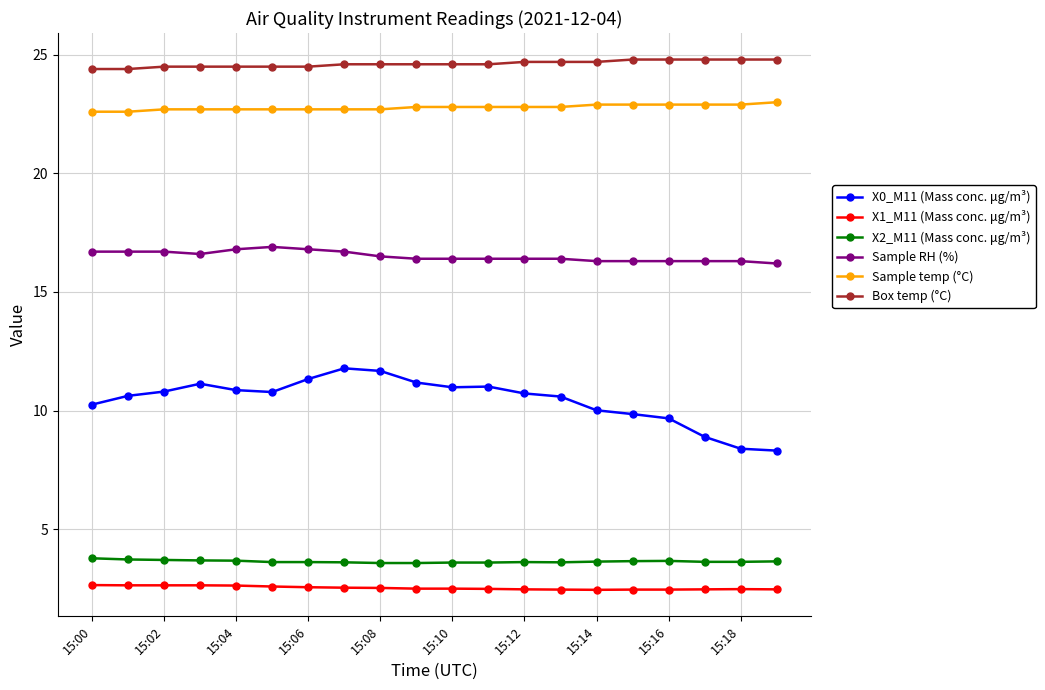

What are all the series names shown in the legend?

X0_M11 (Mass conc. μg/m³), X1_M11 (Mass conc. μg/m³), X2_M11 (Mass conc. μg/m³), Sample RH (%), Sample temp (°C), Box temp (°C)